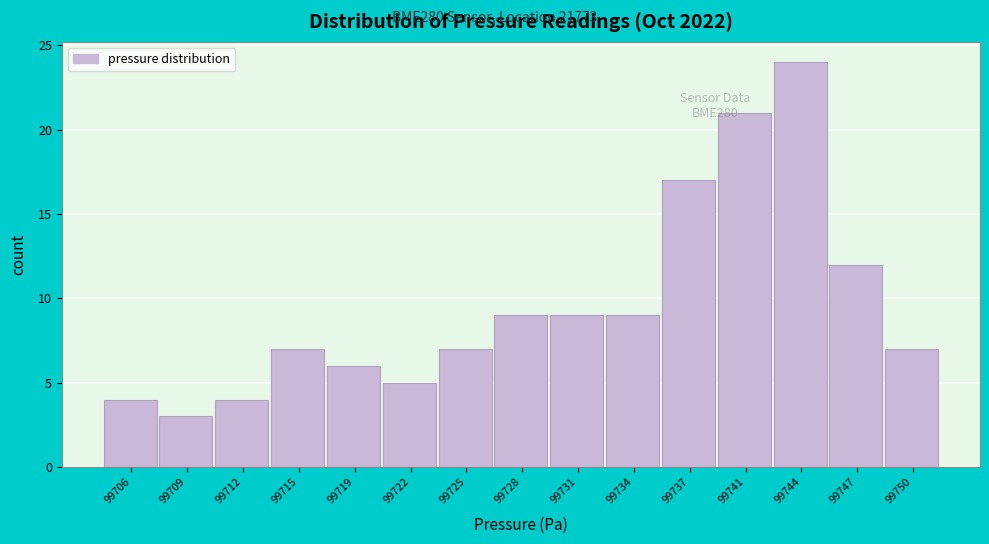

Reading left to right, extract all data points from this chart.

99706=4	99709=3	99712=4	99715=7	99719=6	99722=5	99725=7	99728=9	99731=9	99734=9	99737=17	99741=21	99744=24	99747=12	99750=7